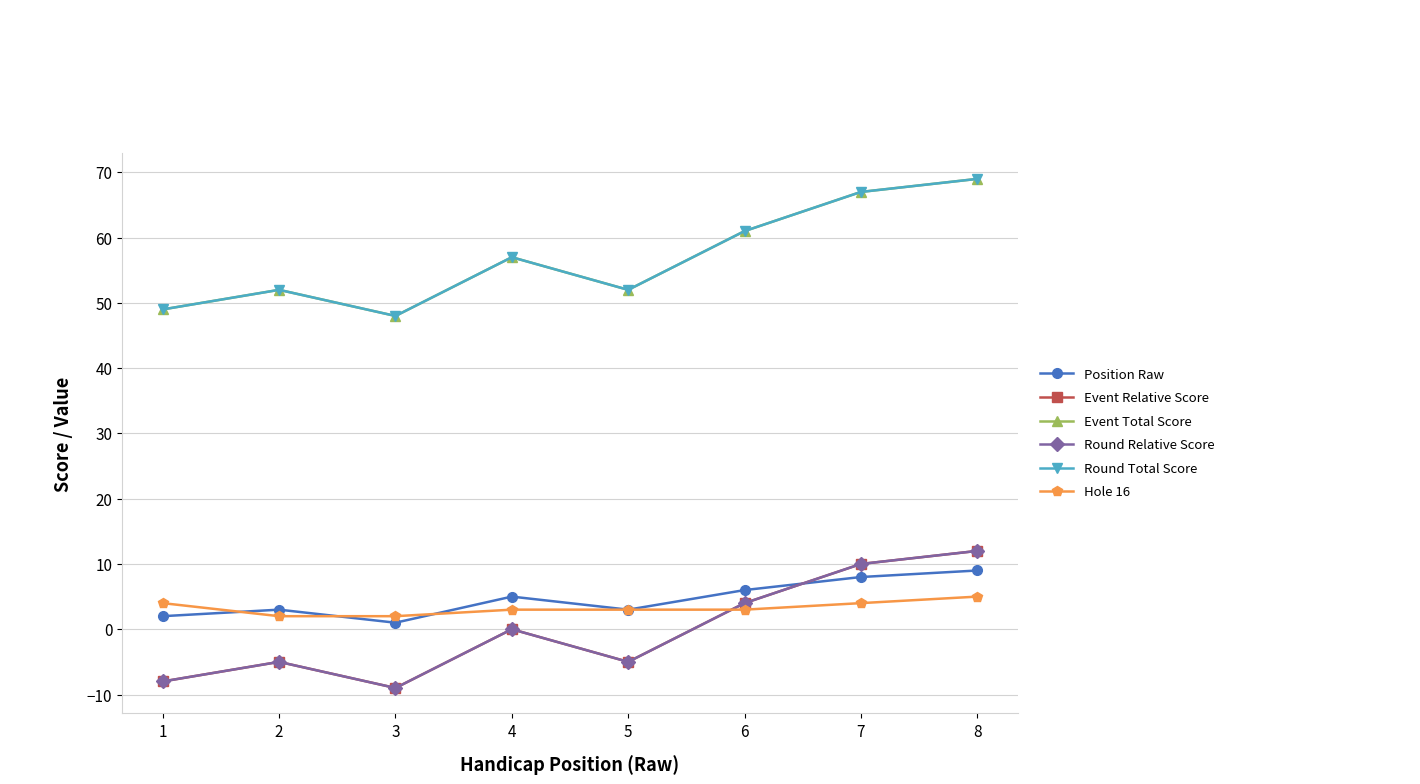

Does the chart have visible grid lines?

Yes